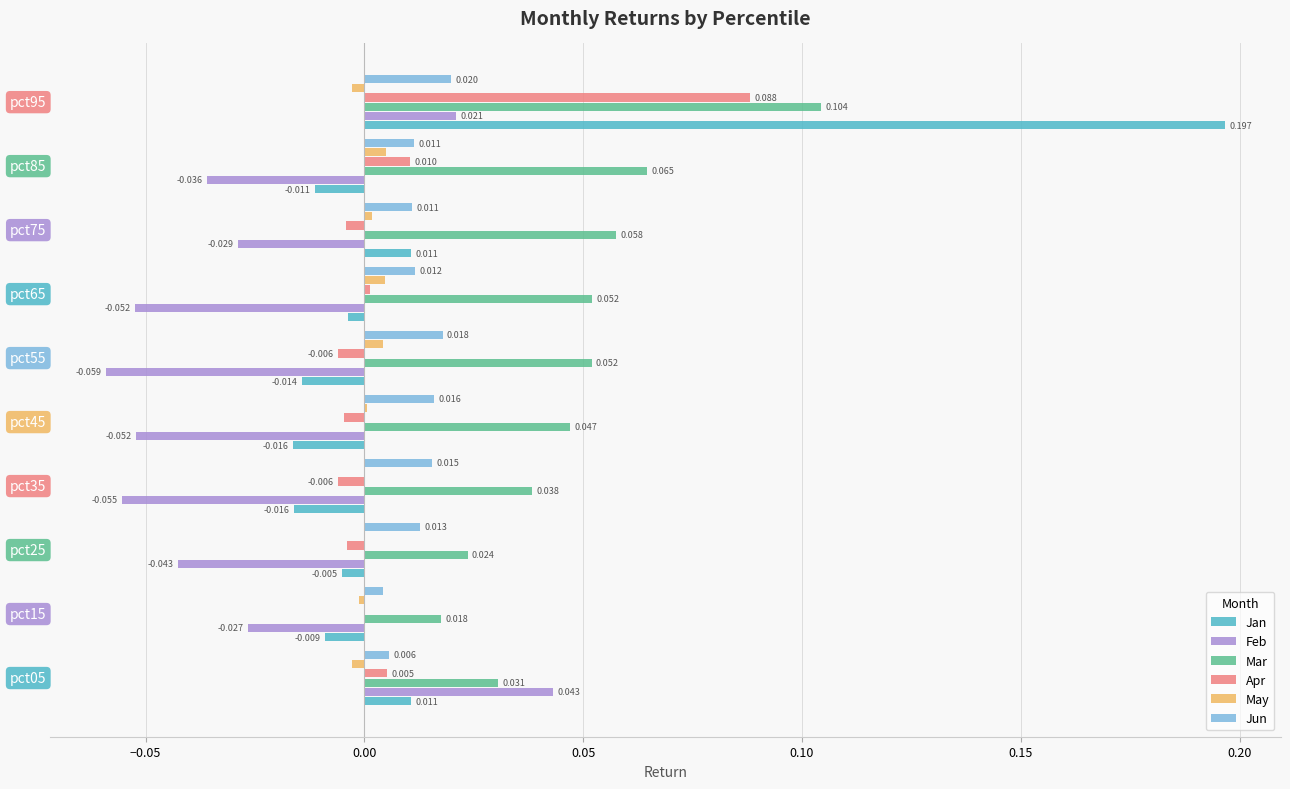

Which series has the largest total across all categories?

Mar